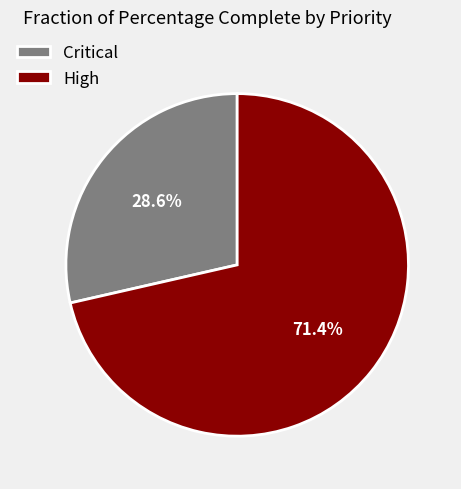

Which slice represents more than half of the pie?

High